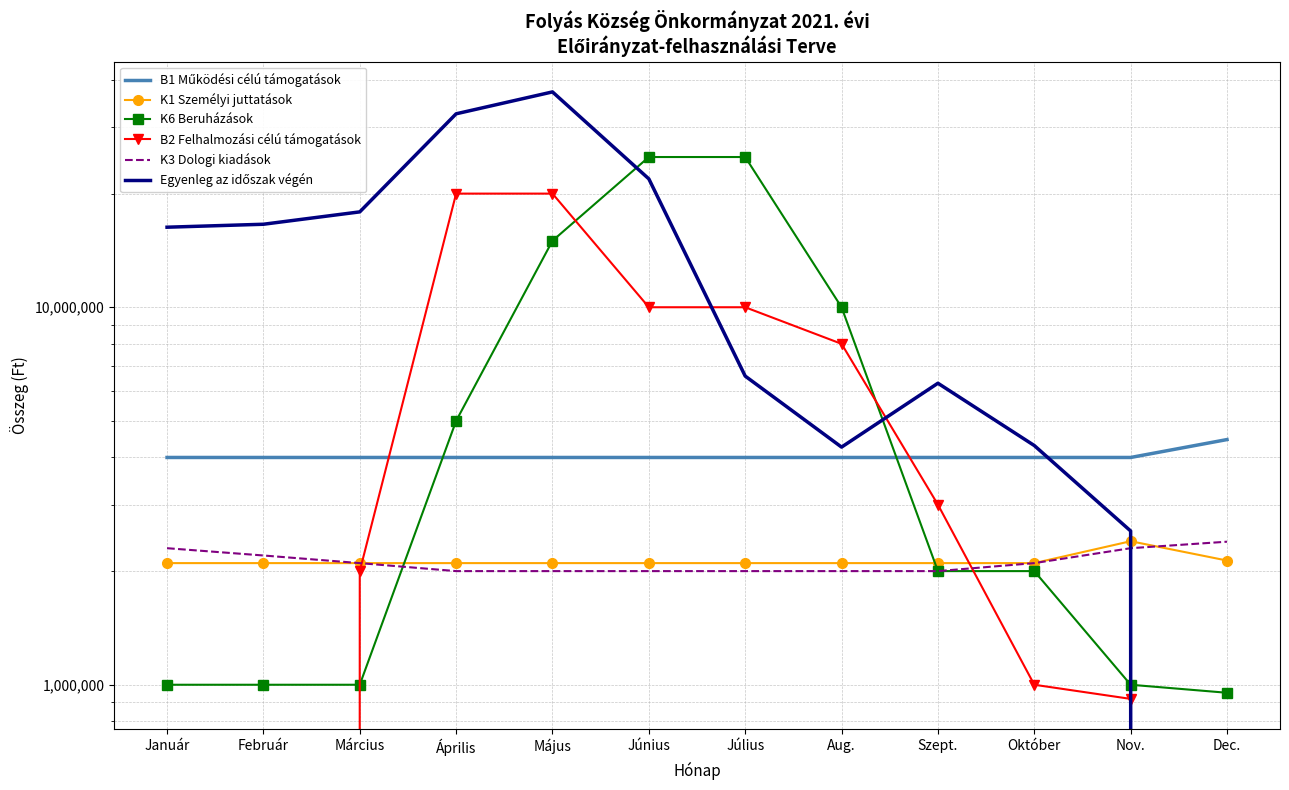

True or false: K1 Személyi juttatások has more than 1 interior local peaks.

False